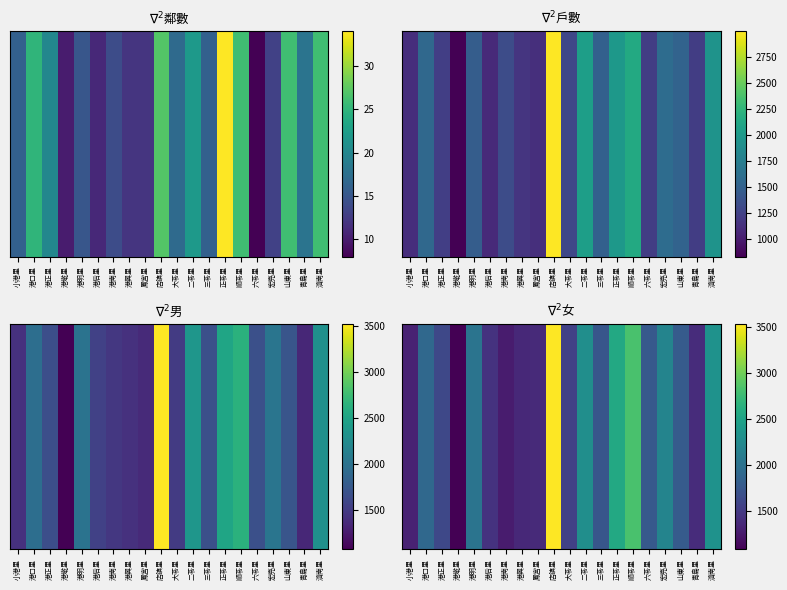

Reading left to right, transcribe all the data shown in this chart.

1326	1918	1619	1090	2032	1451	1279	1375	1382	3530	1566	2295	1740	2558	2831	1772	2187	1786	1397	2335